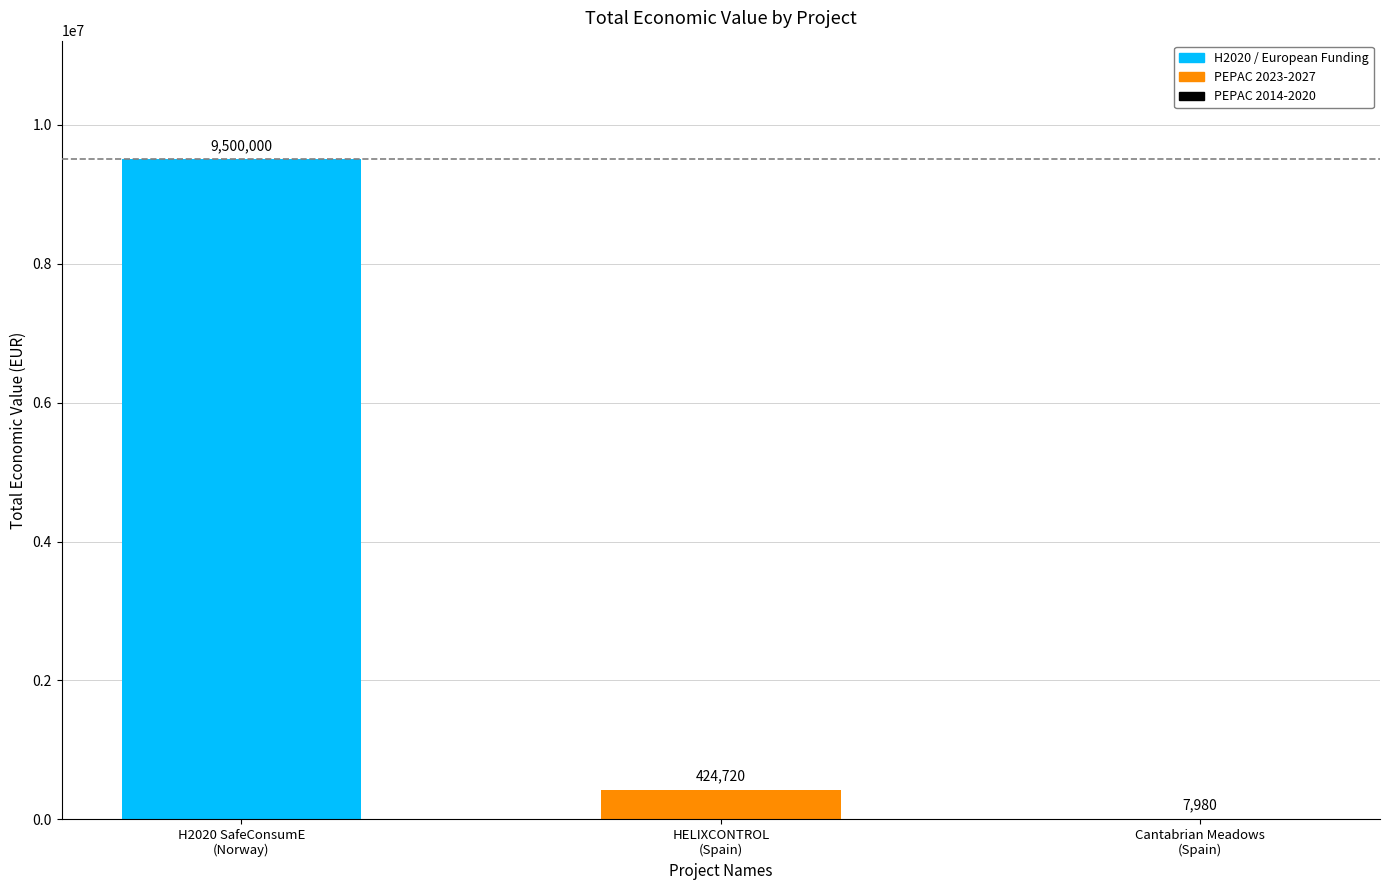

What is the greatest value displayed?

9500000